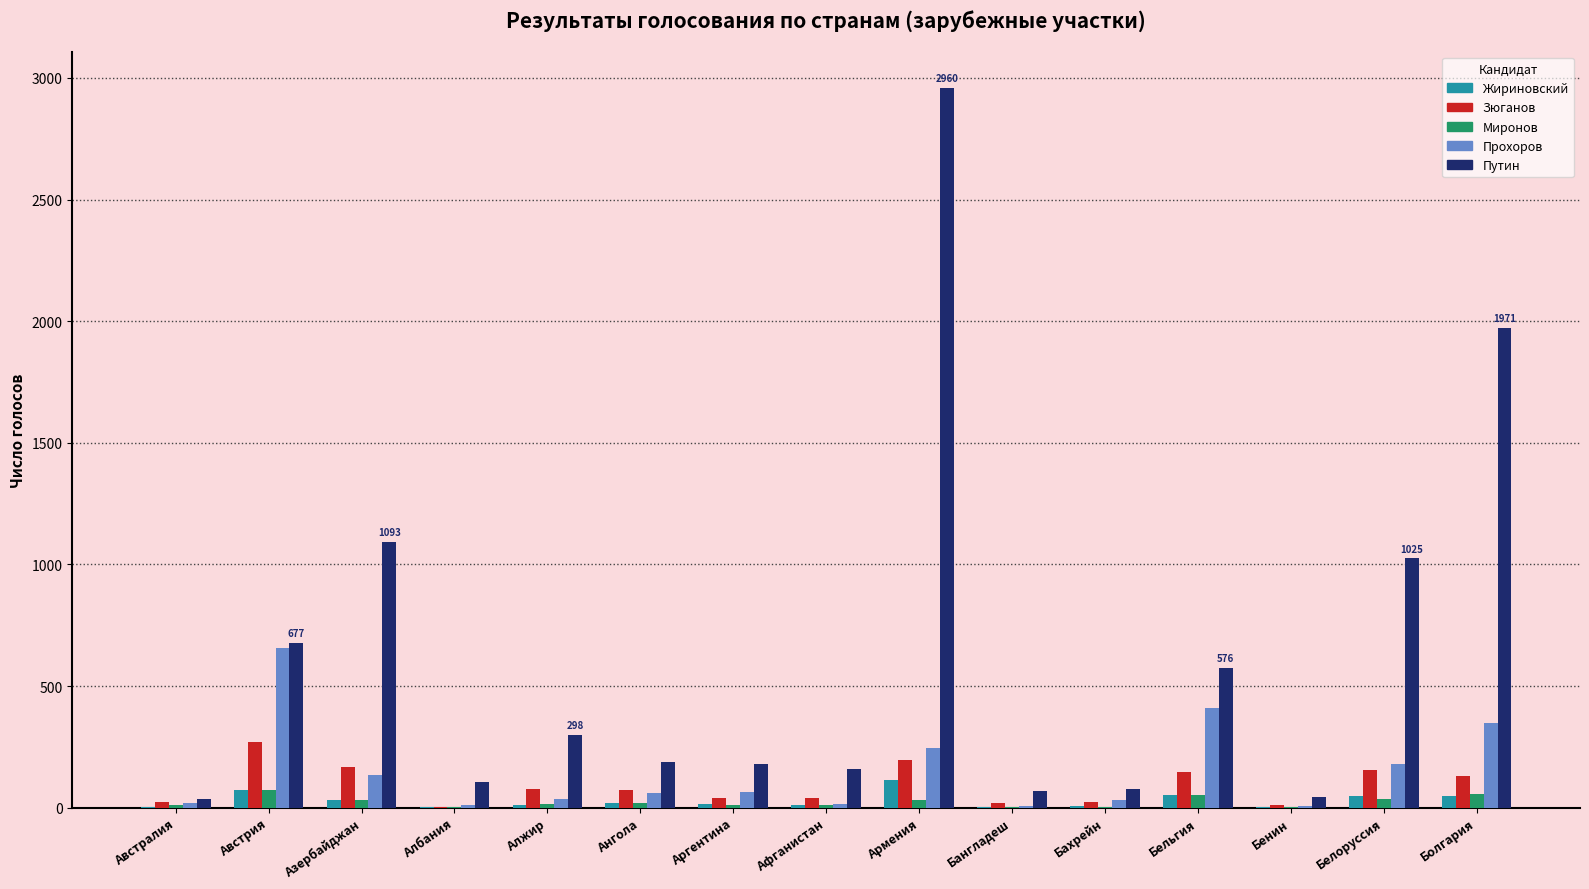

Which category has the highest value across all series?

Армения